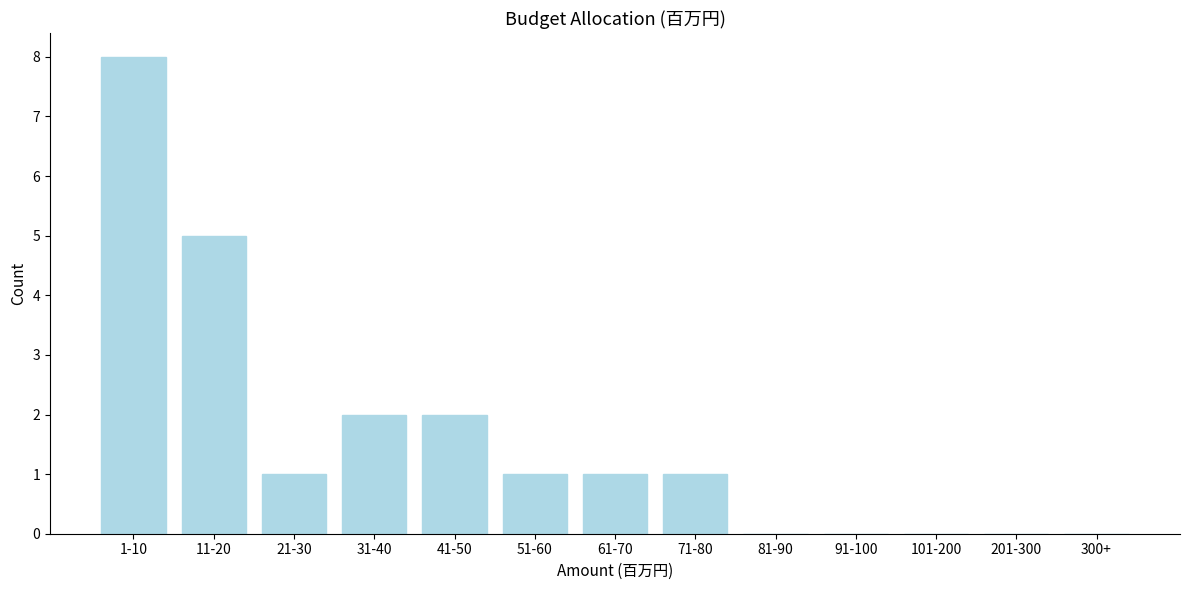

Reading left to right, transcribe all the data shown in this chart.

1-10=8	11-20=5	21-30=1	31-40=2	41-50=2	51-60=1	61-70=1	71-80=1	81-90=0	91-100=0	101-200=0	201-300=0	300+=0